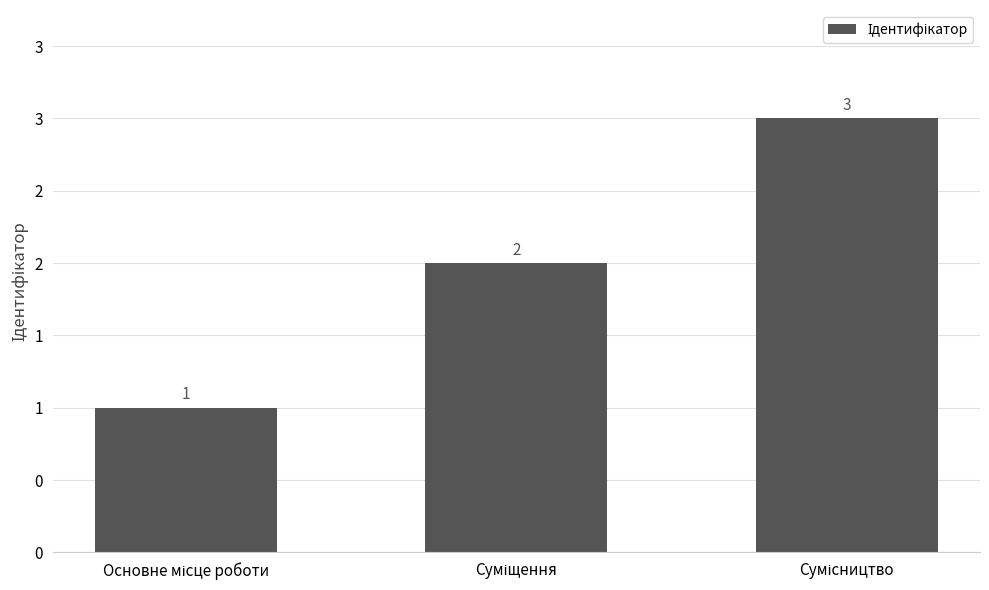

Between Основне місце роботи and Сумісництво, which is larger?

Сумісництво